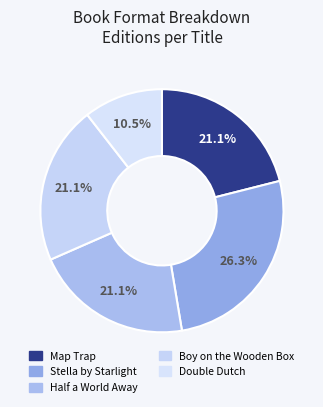

What is the ratio of the value at Half a World Away to the value at Stella by Starlight?

0.8